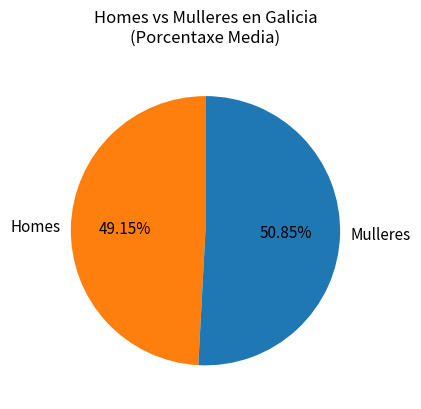

How many slices are in this pie chart?

2